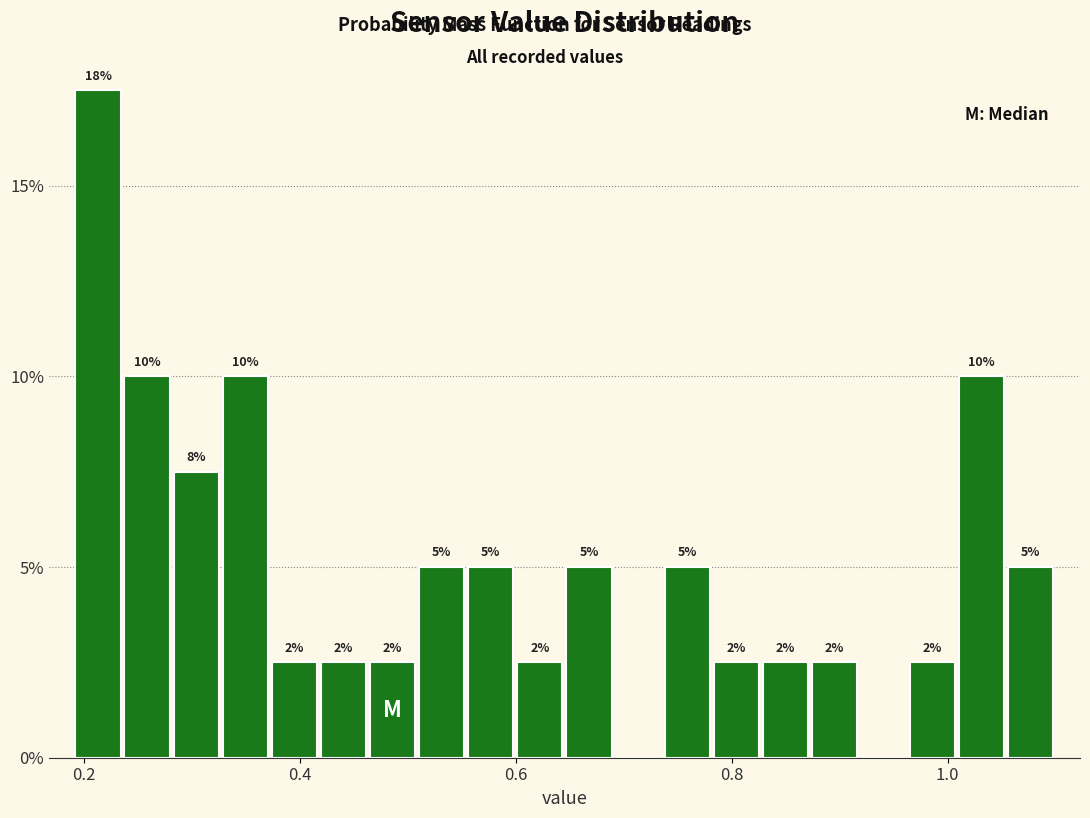

Read against the x-axis, roughly where is the centre of the tallest bar?

0.22